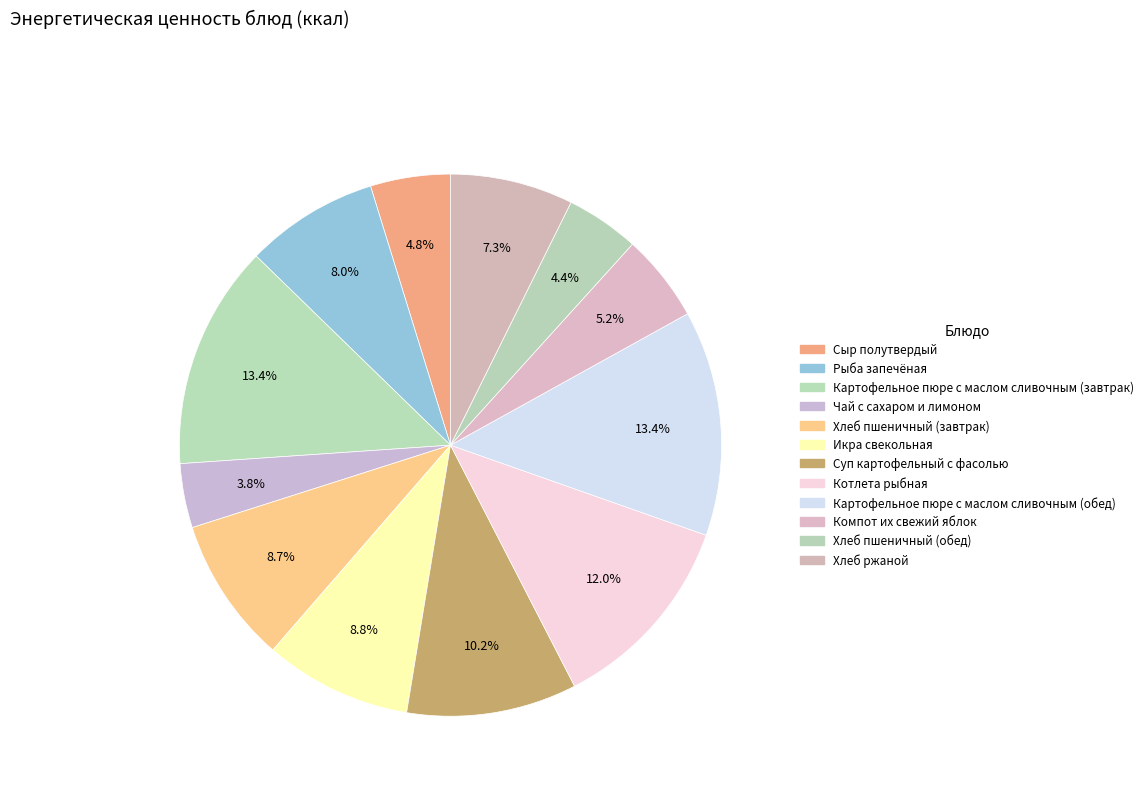

How many slices are in this pie chart?

12